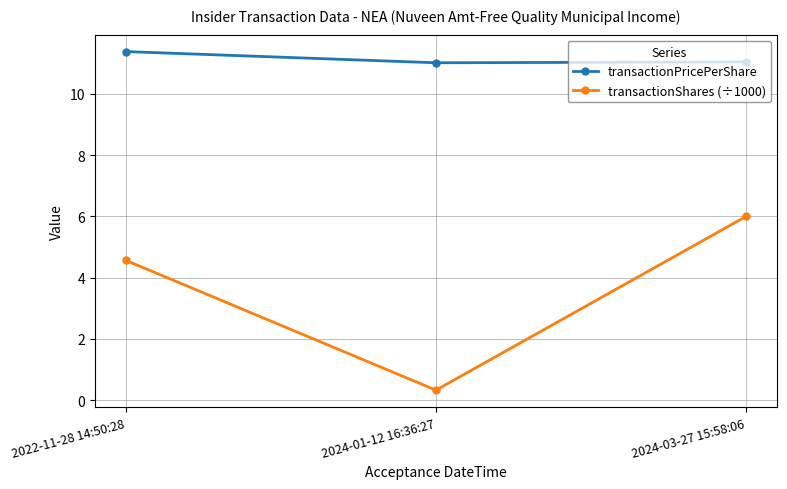

List the series in order of their peak value, highest first.

transactionPricePerShare, transactionShares (÷1000)